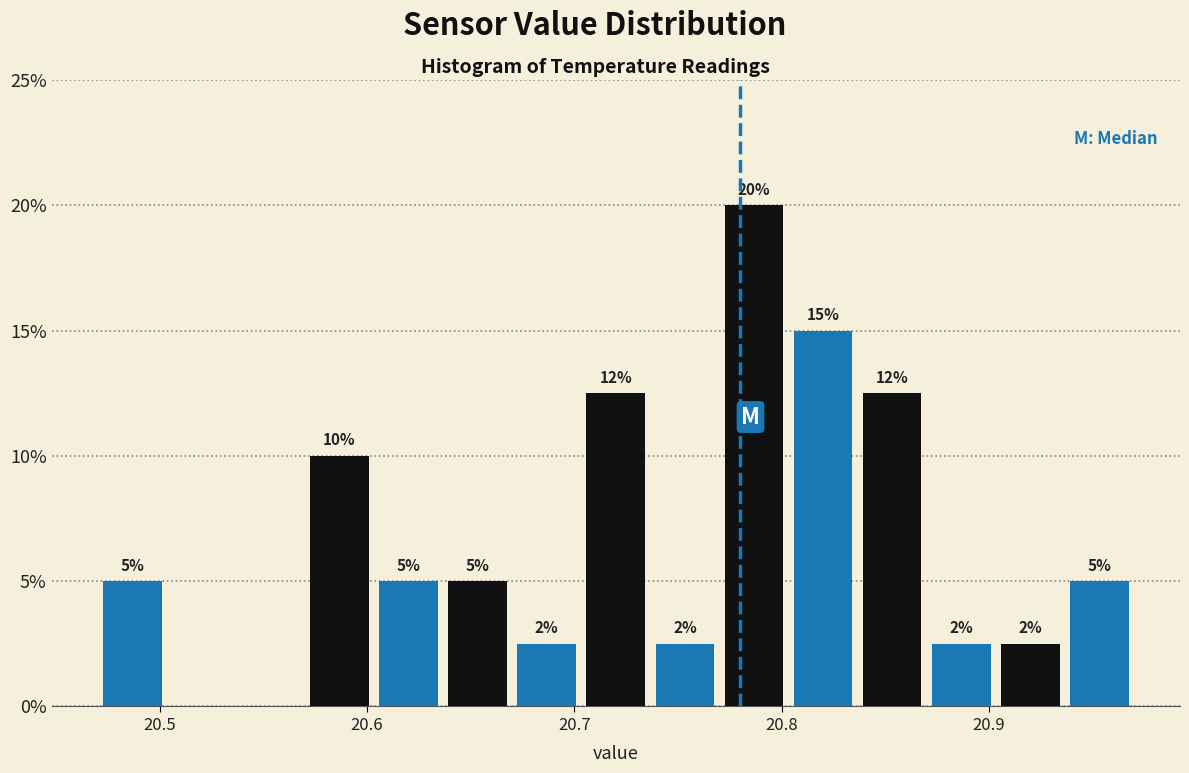

Read against the x-axis, roughly where is the centre of the tallest bar?

20.79